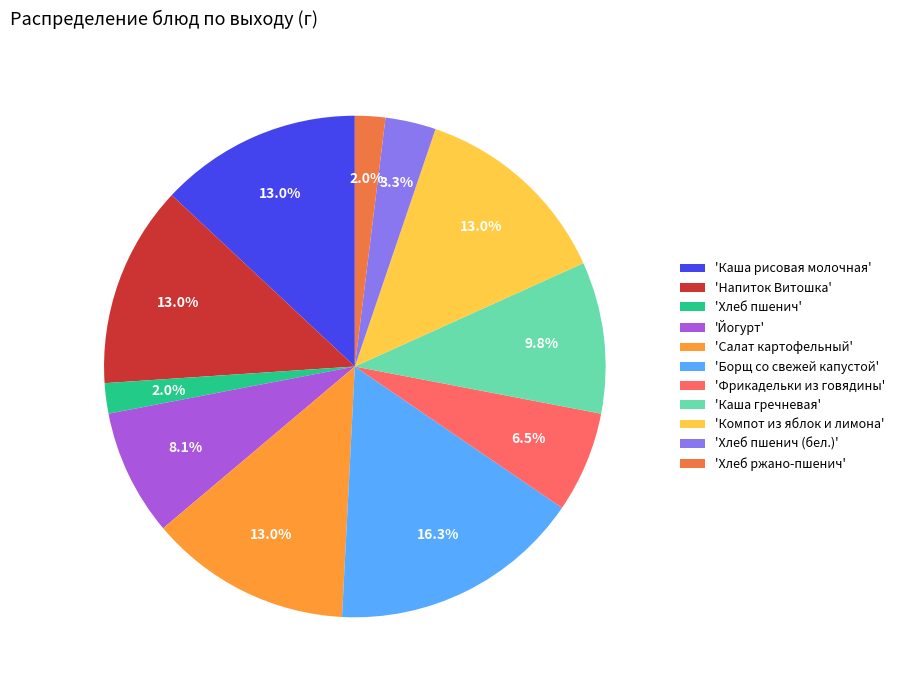

Which has a higher value, 'Каша гречневая' or 'Напиток Витошка'?

'Напиток Витошка'